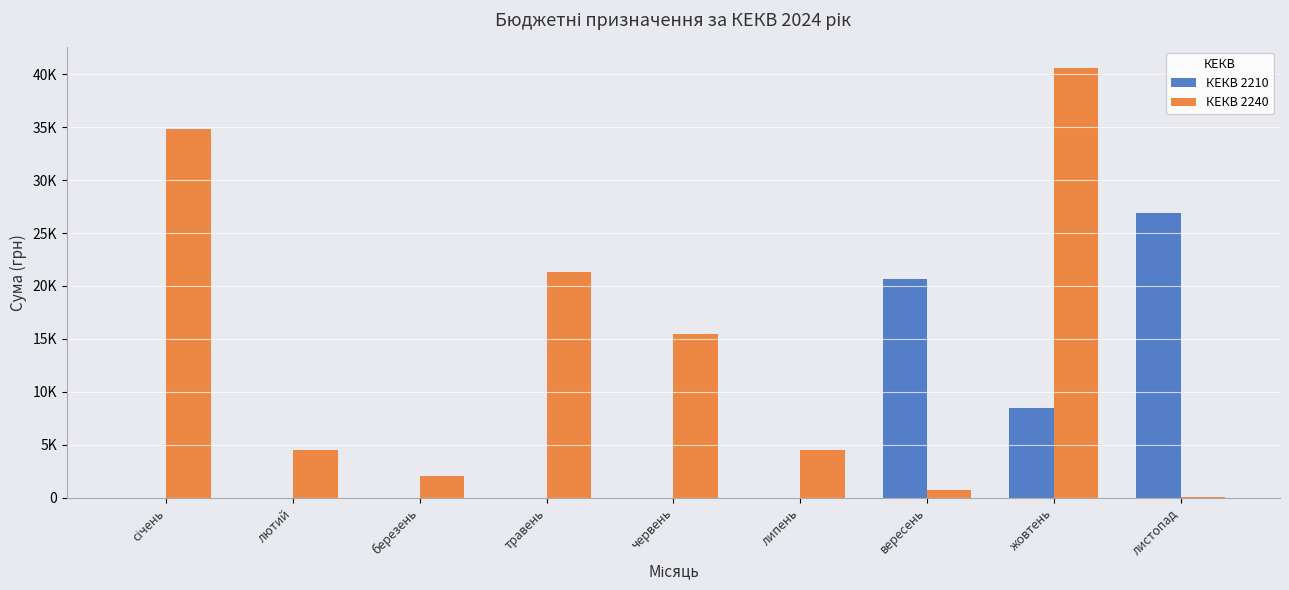

What are all the series names shown in the legend?

КЕКВ 2210, КЕКВ 2240